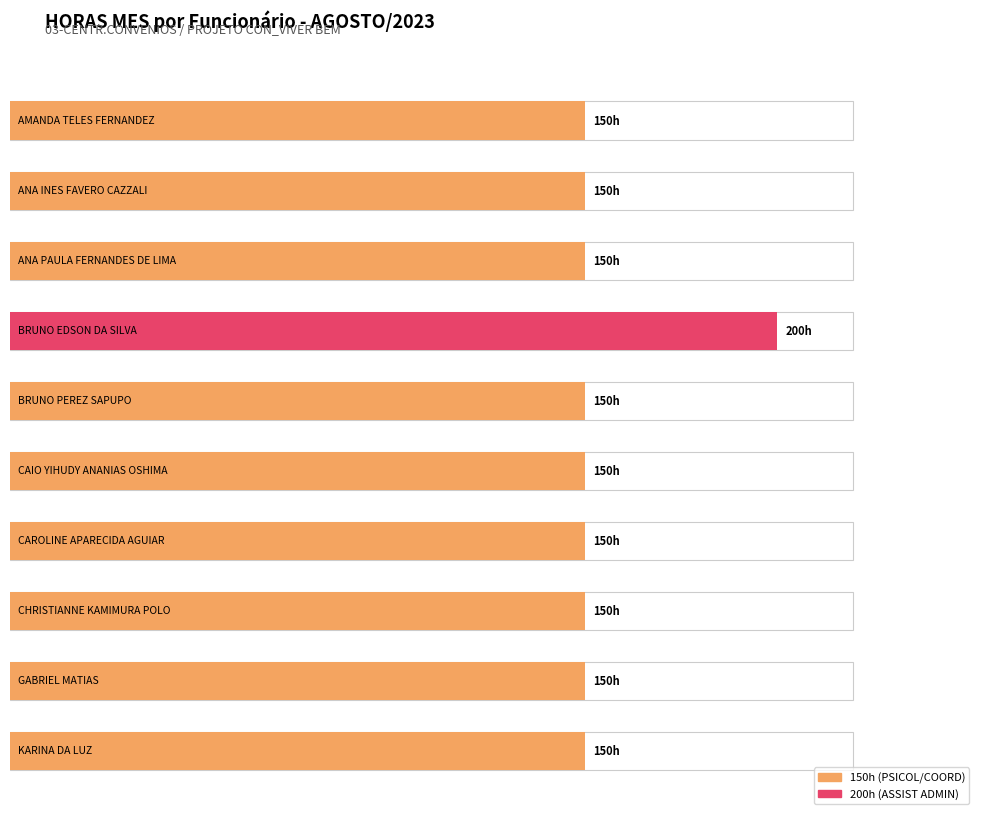

What is the smallest value displayed?

150